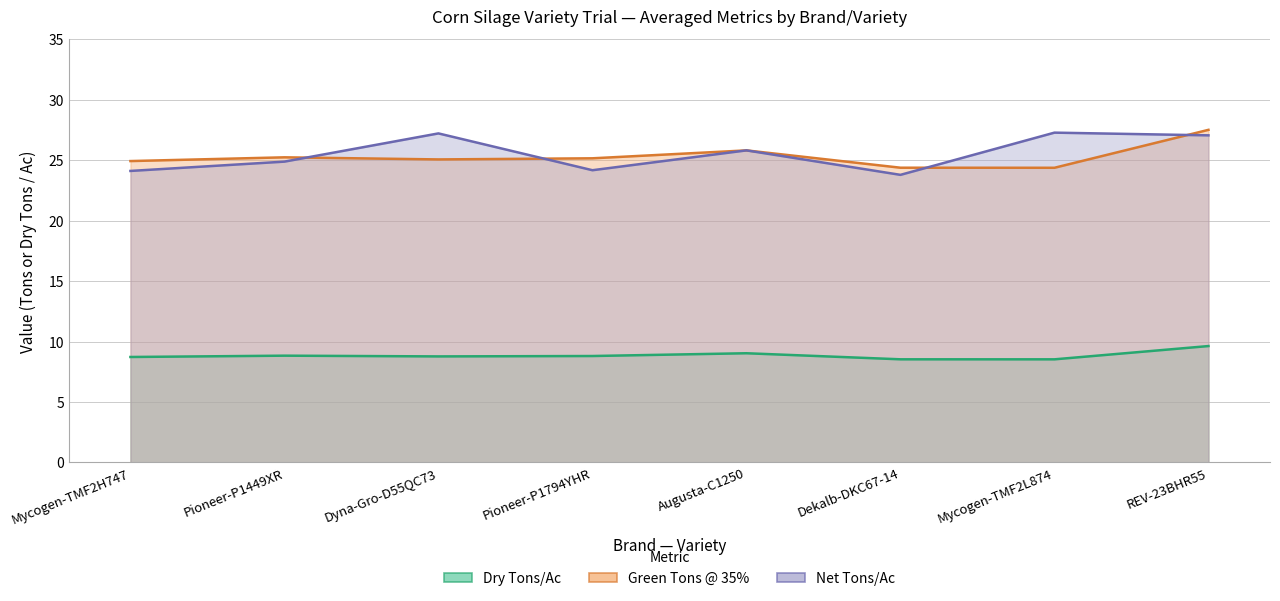

What is the difference between the highest and lowest values at Mycogen-TMF2H747?

16.2